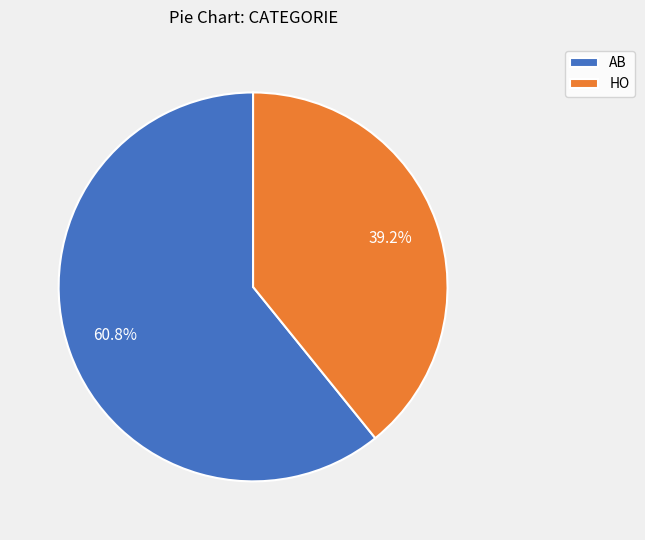

To the nearest percent, what percentage of the pie is HO?

39%